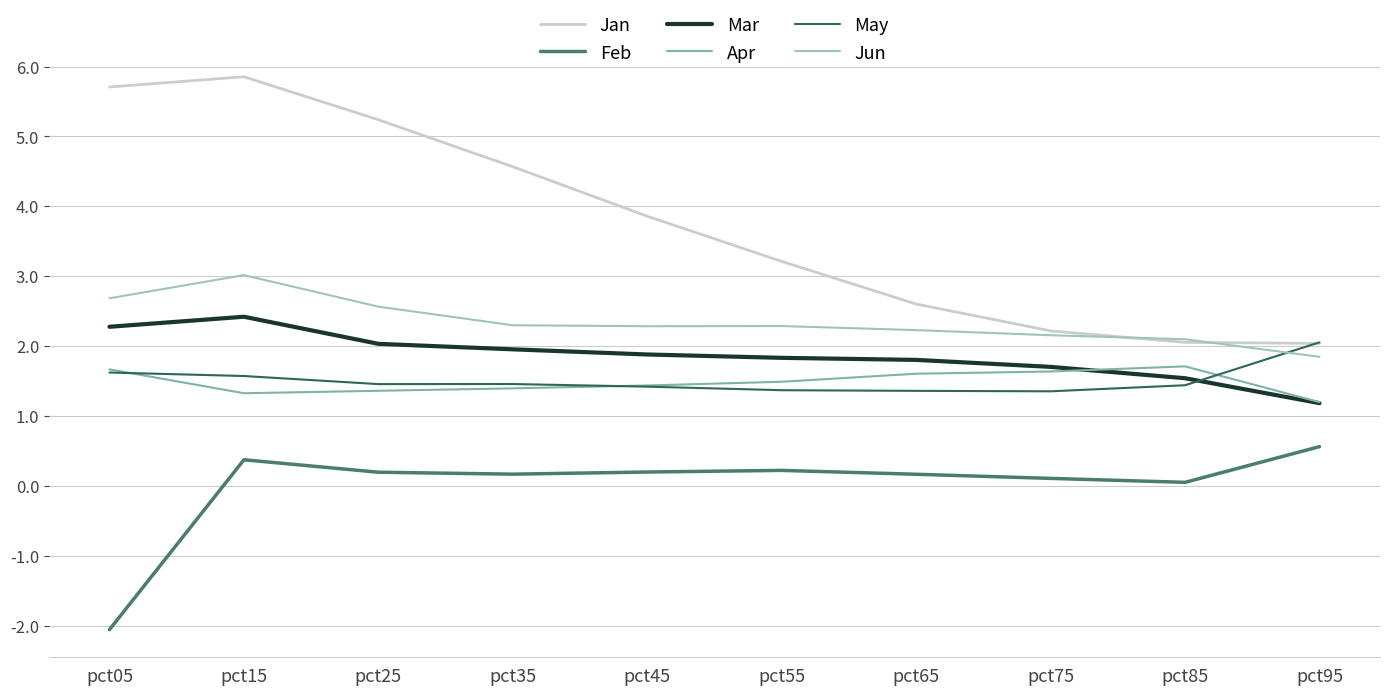

Which series has the largest total across all categories?

Jan